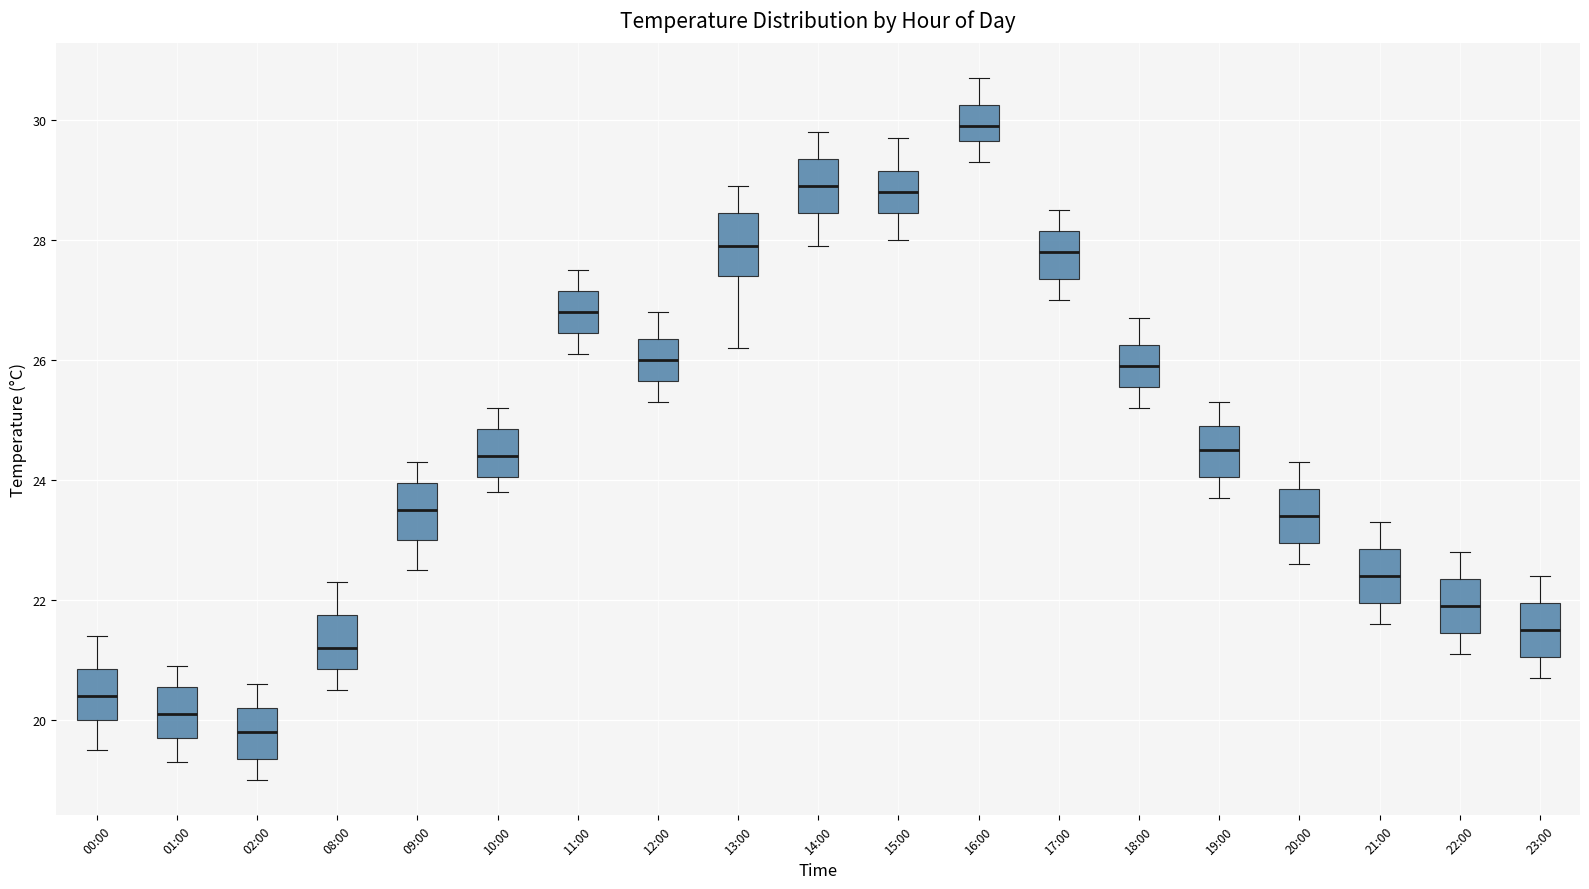

Where is the lower edge of the box for 20:00 on the y-axis? The values are not printed on the chart, so give them approximately, as read against the axis.

23.0